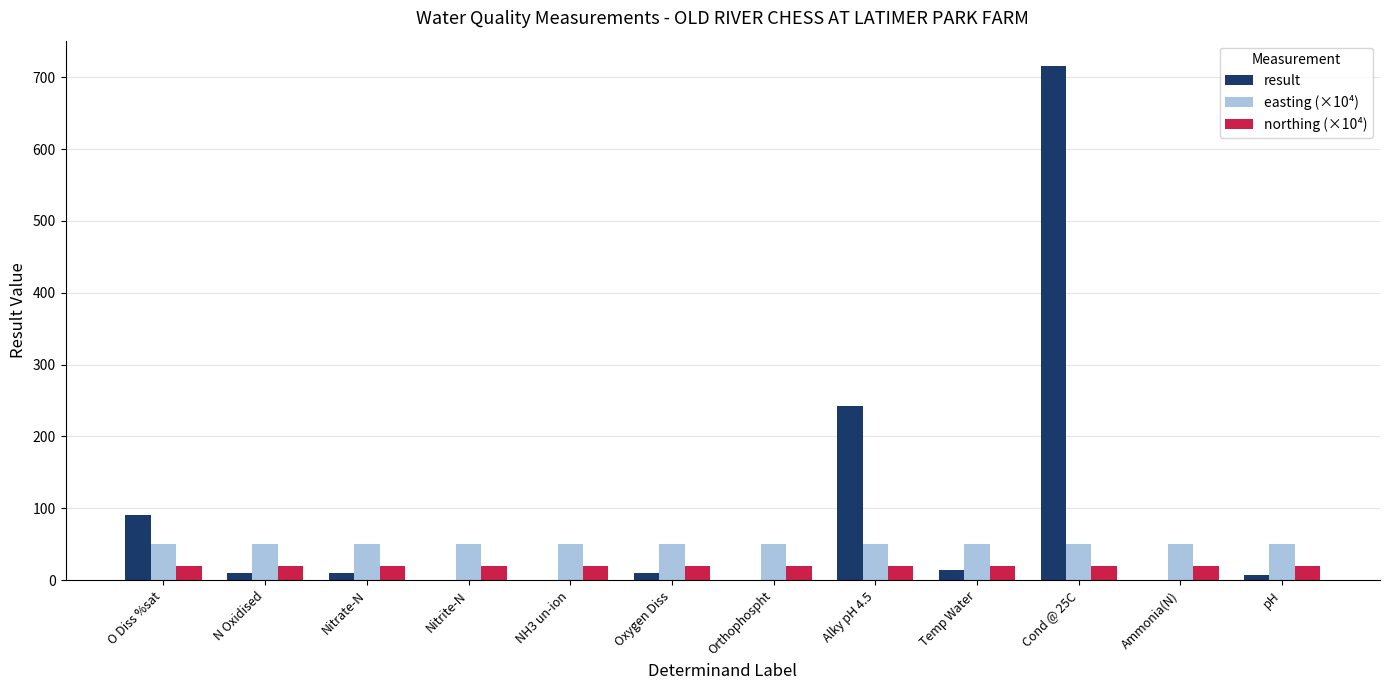

The value of northing (×10⁴) at Cond @ 25C is 19.9. True or false?

True